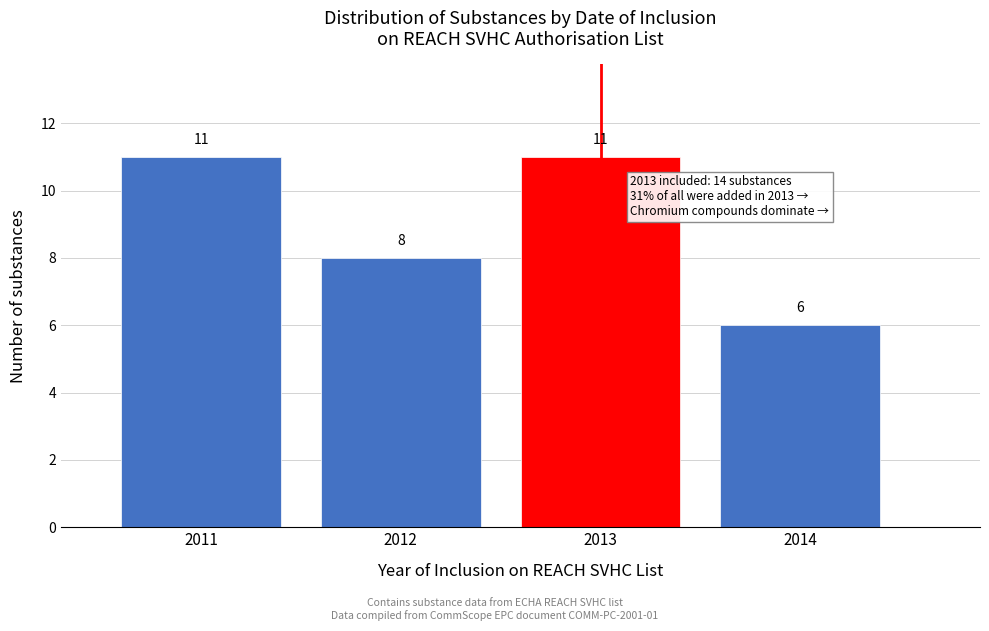

Reading right to left, what are all the values shown in this chart?

2014=6	2013=11	2012=8	2011=11